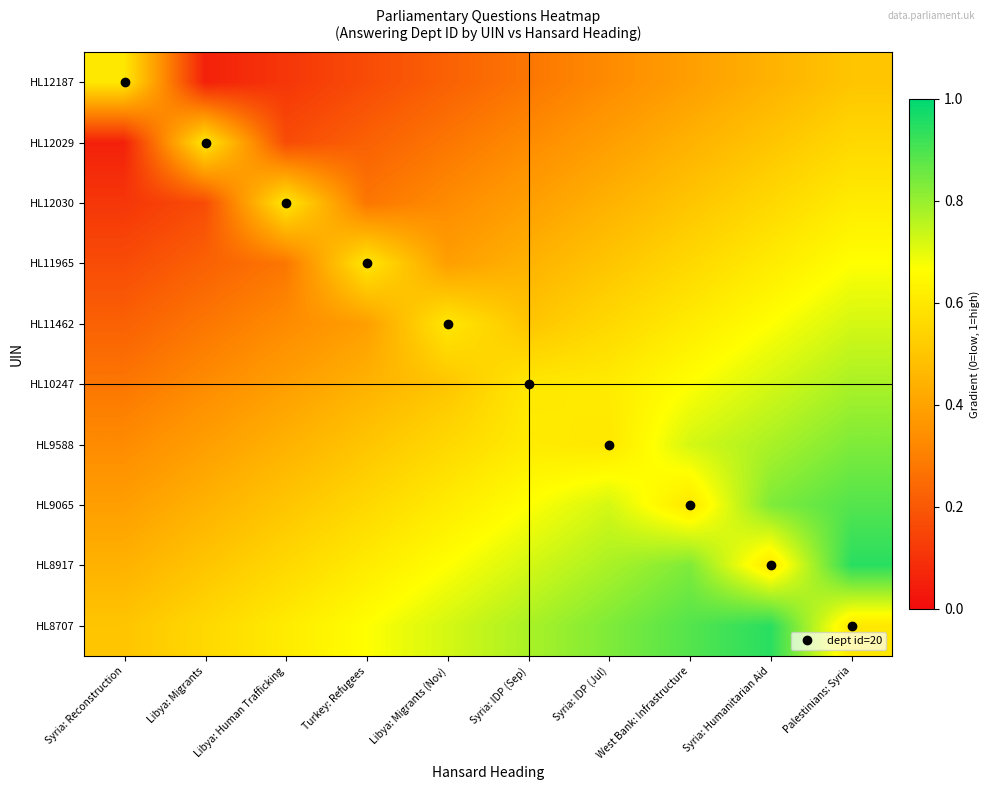

At which category is the sum across all series the highest?

Palestinians: Syria